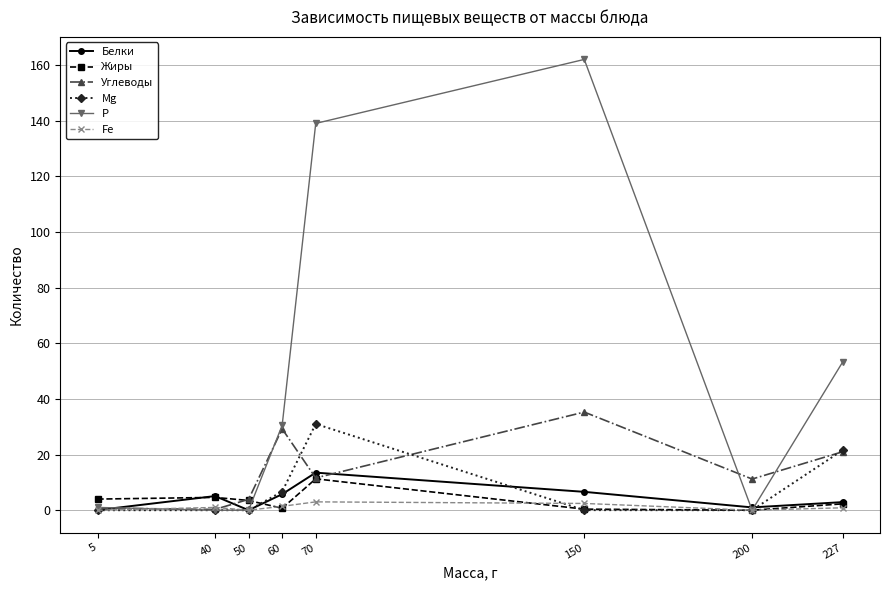

Which series changed the most between 150 and 227?

Р